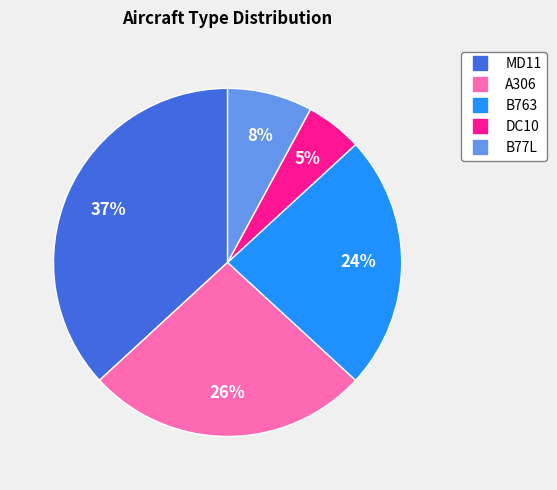

To the nearest percent, what is the difference between the largest and smallest slice percentages?

32%